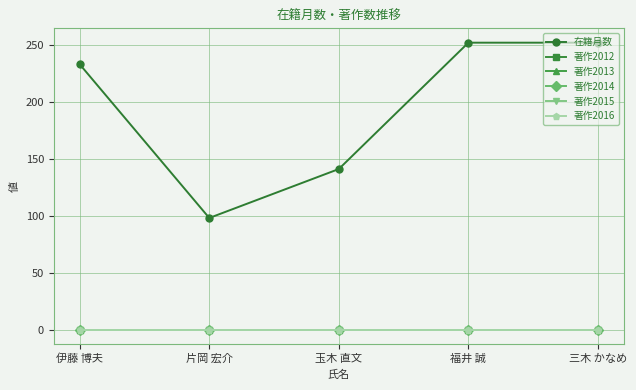

Which category has the highest value in the 著作2015 series?

伊藤 博夫